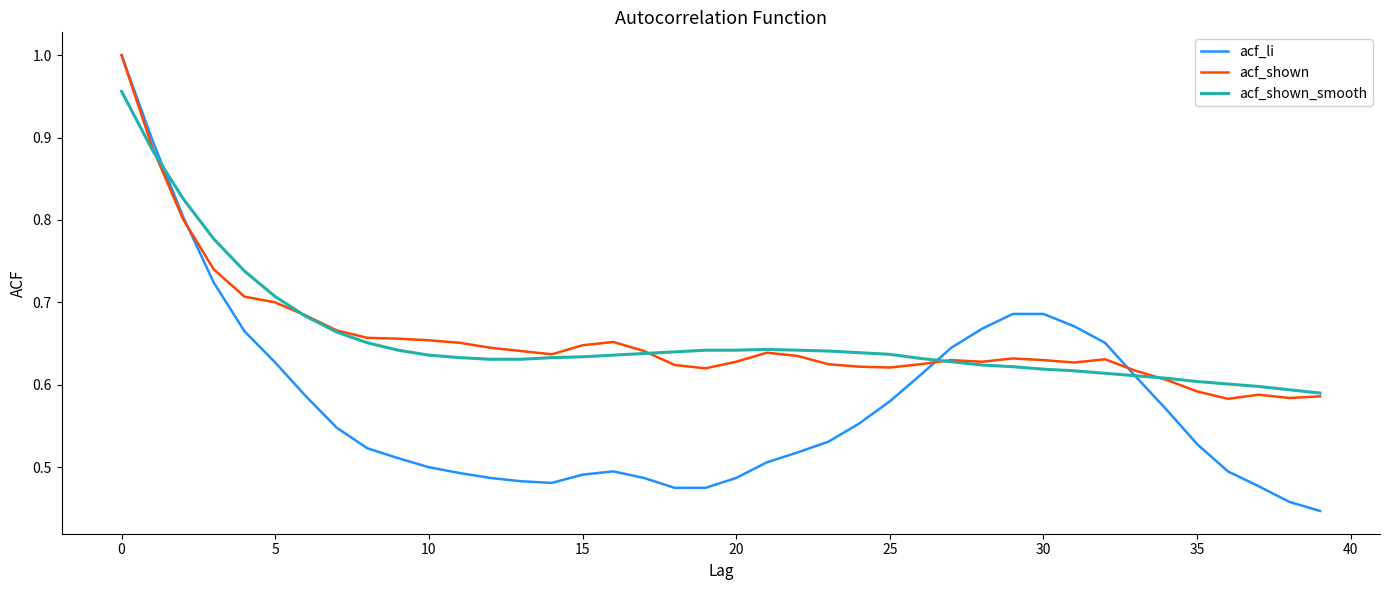

True or false: acf_shown has more than 0 points higher than both neighbors.

True